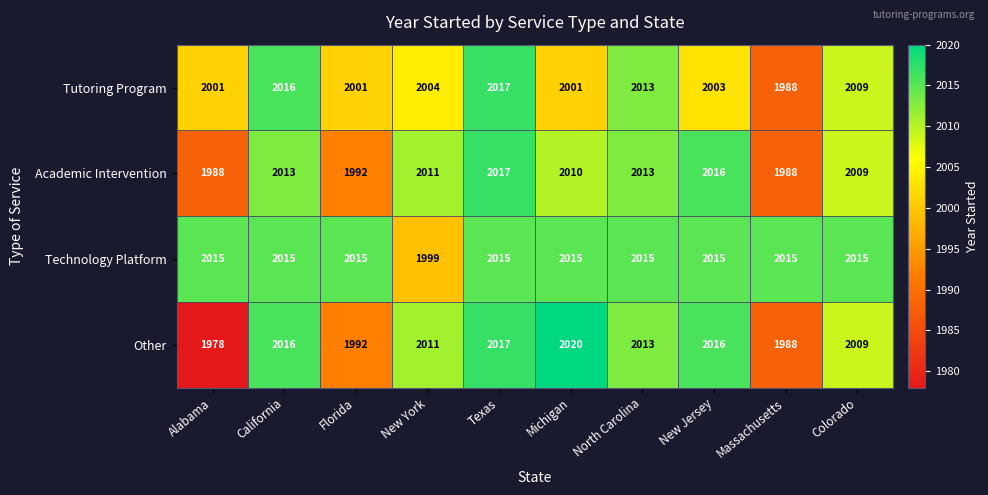

At how many categories does at least one series exceed 1997?

10